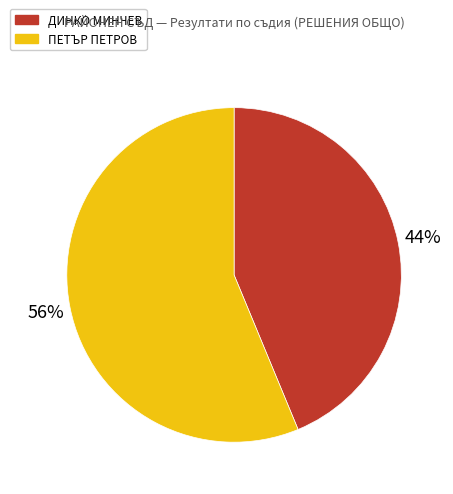

To the nearest percent, what is the average slice percentage?

50%